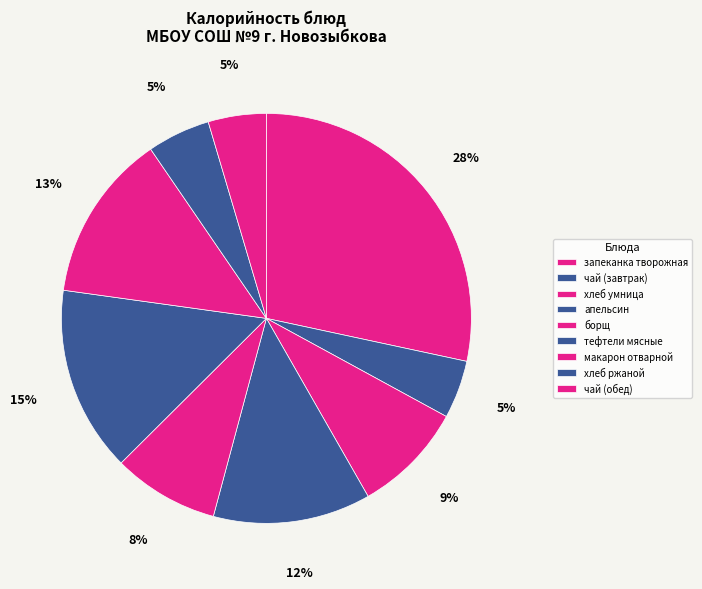

To the nearest percent, what percentage of the pie is апельсин?

12%